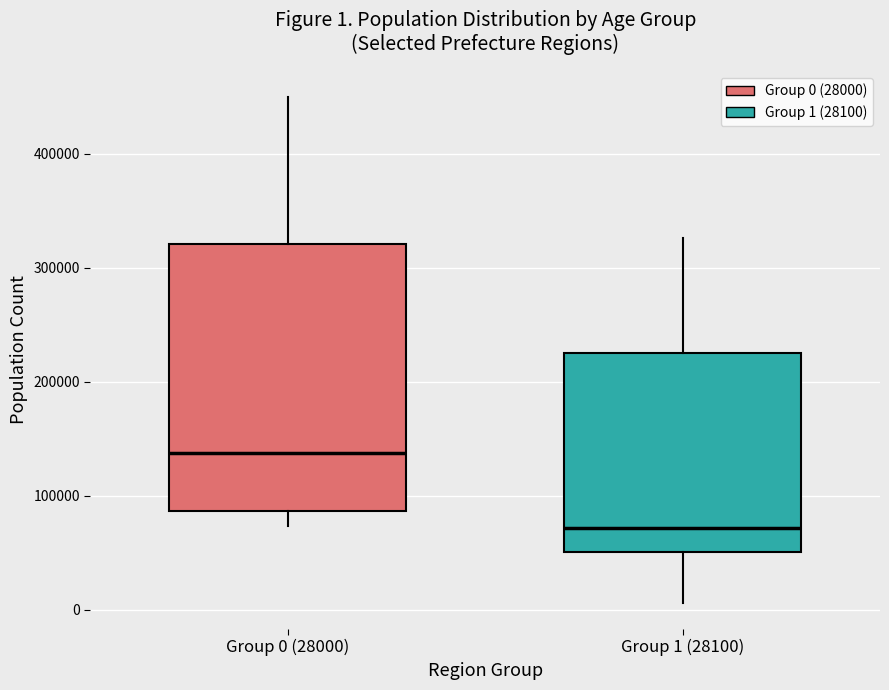

Comparing the boxes themselves (not the whiskers), which one is the tallest?

Group 0 (28000)